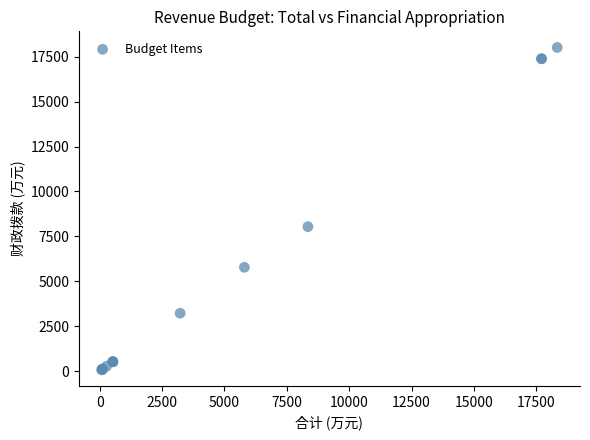

What Y value in the scatter plot is closest to 9045?

8039.5